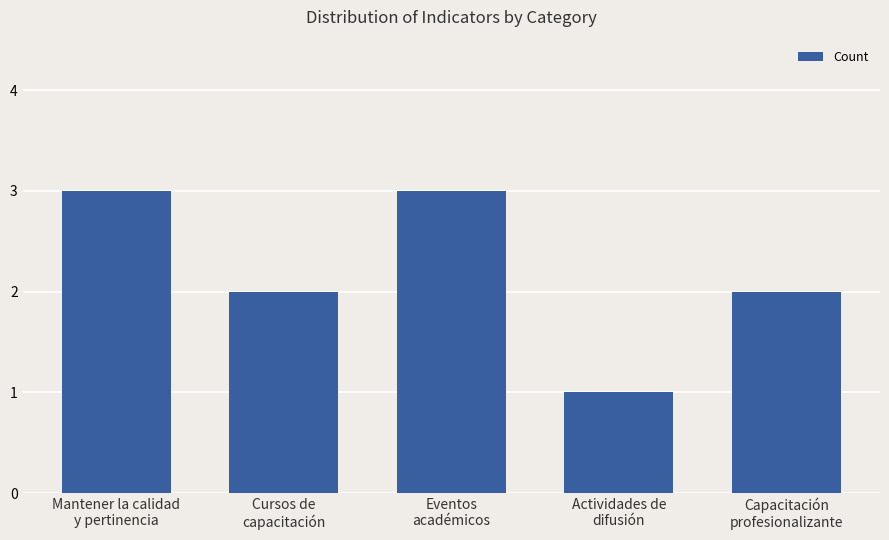

Which has a higher value, Actividades de
difusión or Mantener la calidad
y pertinencia?

Mantener la calidad
y pertinencia